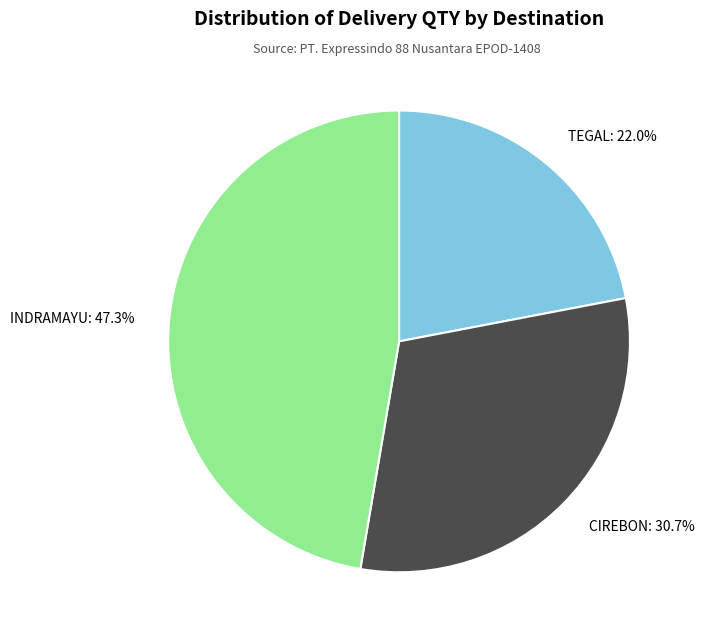

Does any single category account for the majority?

No